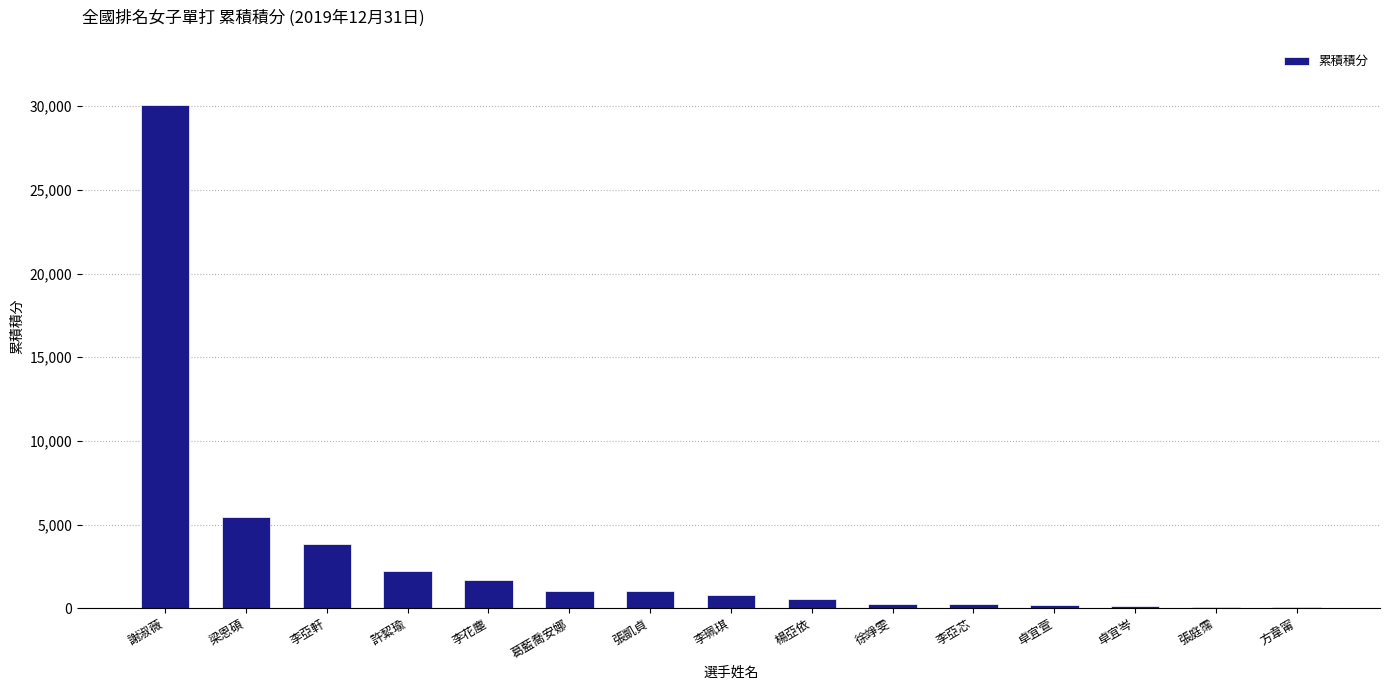

What is the average value?

3182